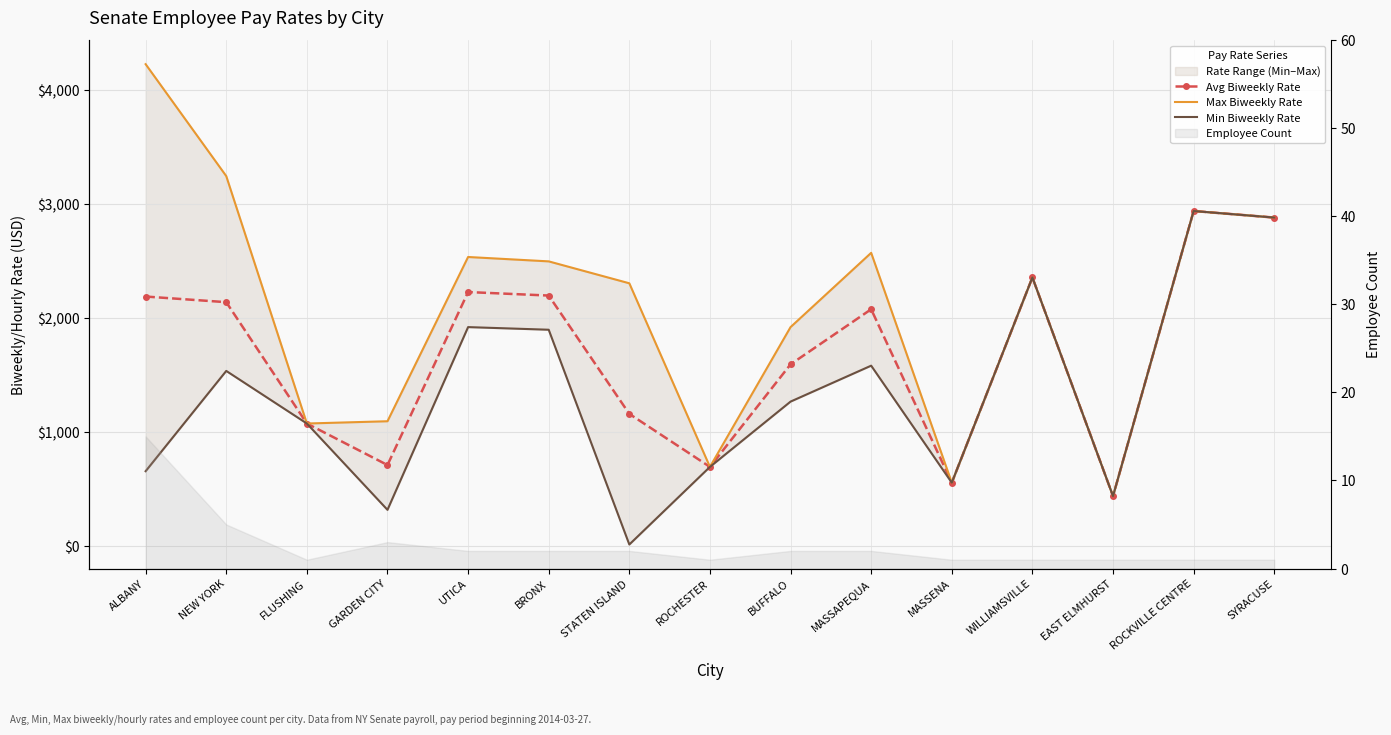

The Avg Biweekly Rate series shows 4680.7 at SYRACUSE. True or false?

False